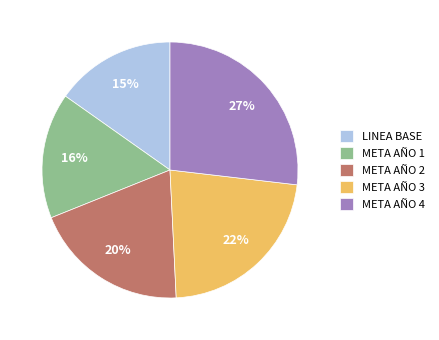

How many slices are in this pie chart?

5